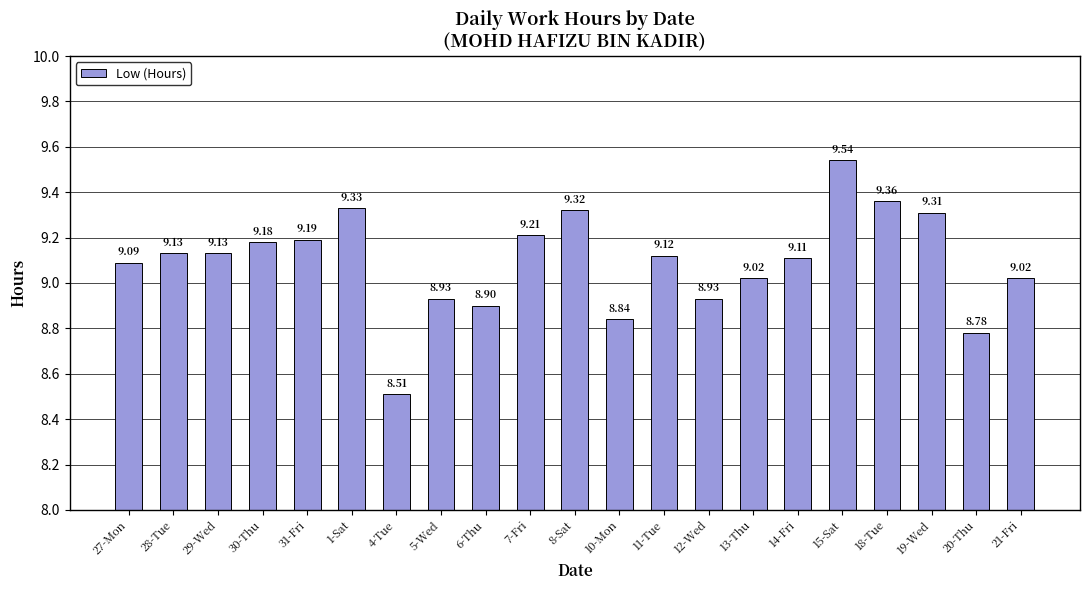

What is the average value?

9.1